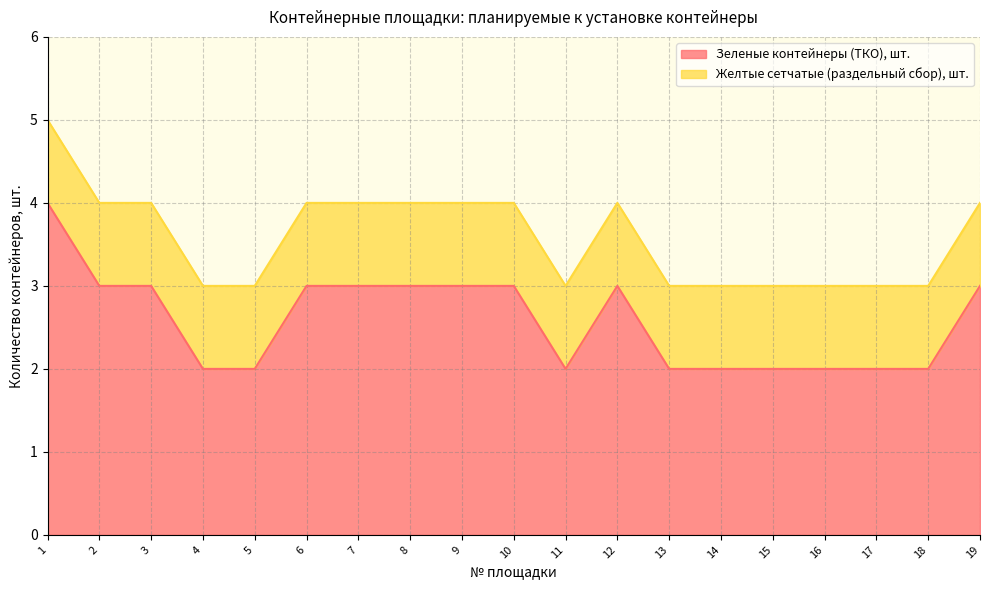

What is the change in value from 6 to 11?

-1